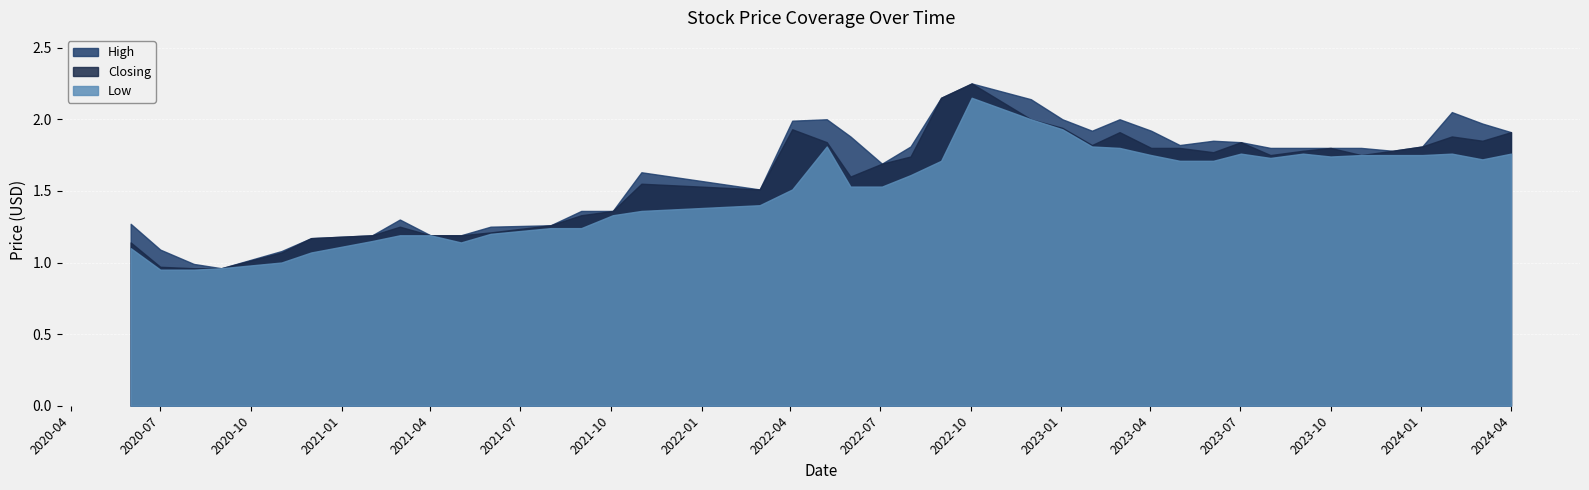

True or false: Low has a value of 3.0 at 01/05/2023.

False